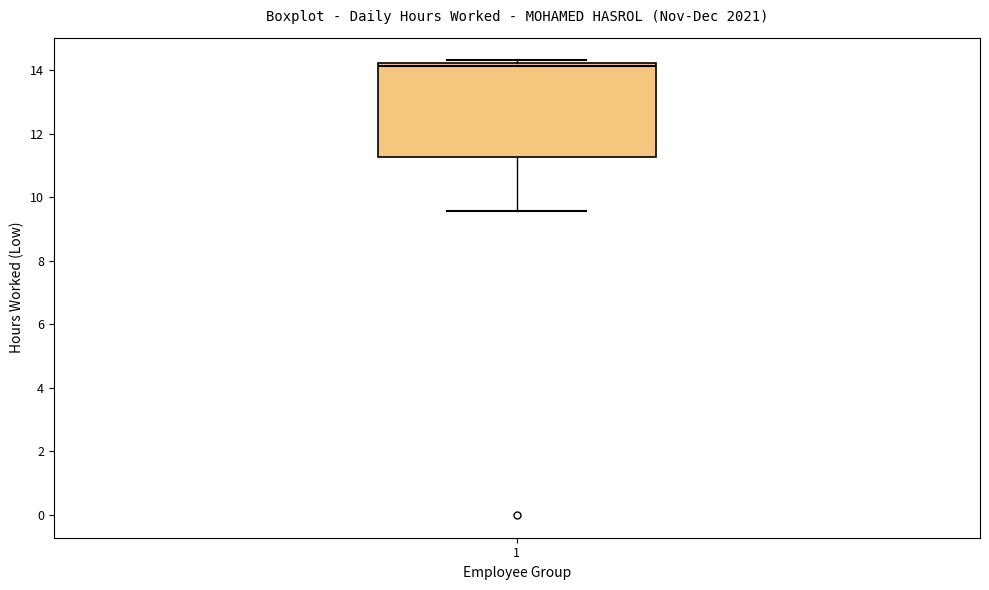

Where is the lower edge of the box at x = 1 on the y-axis? The values are not printed on the chart, so give them approximately, as read against the axis.

11.2